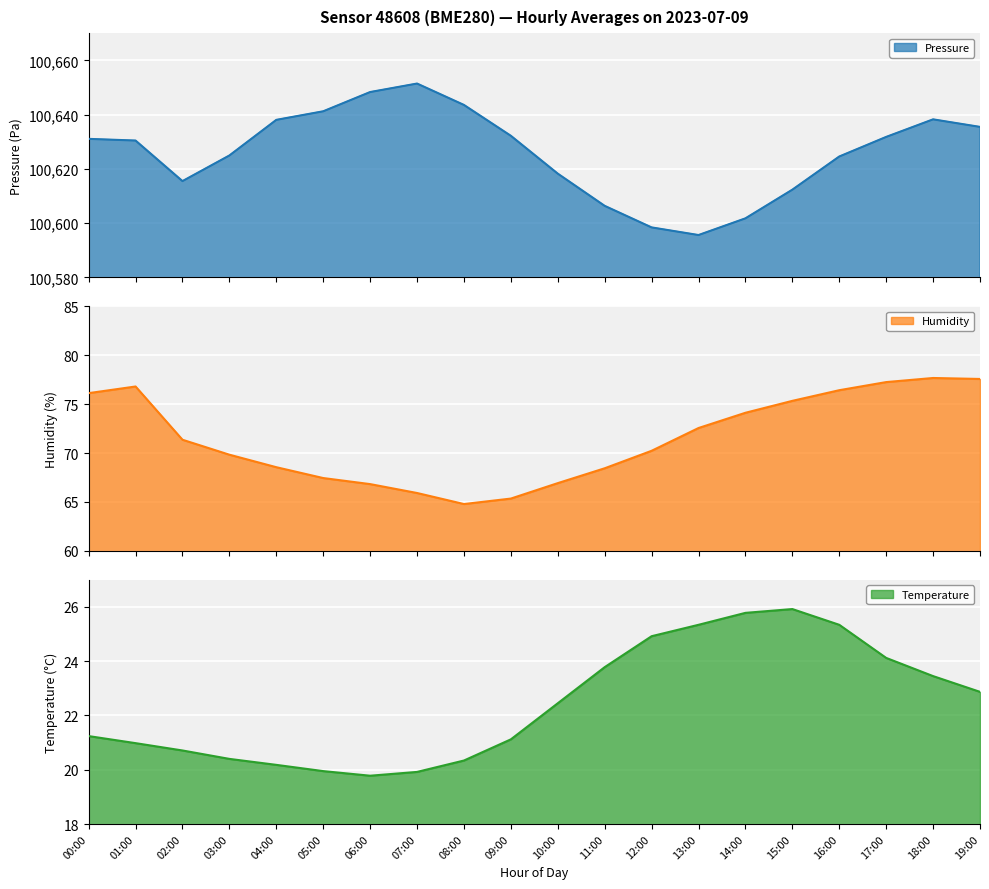

True or false: temperature has more than 1 interior local peaks.

False